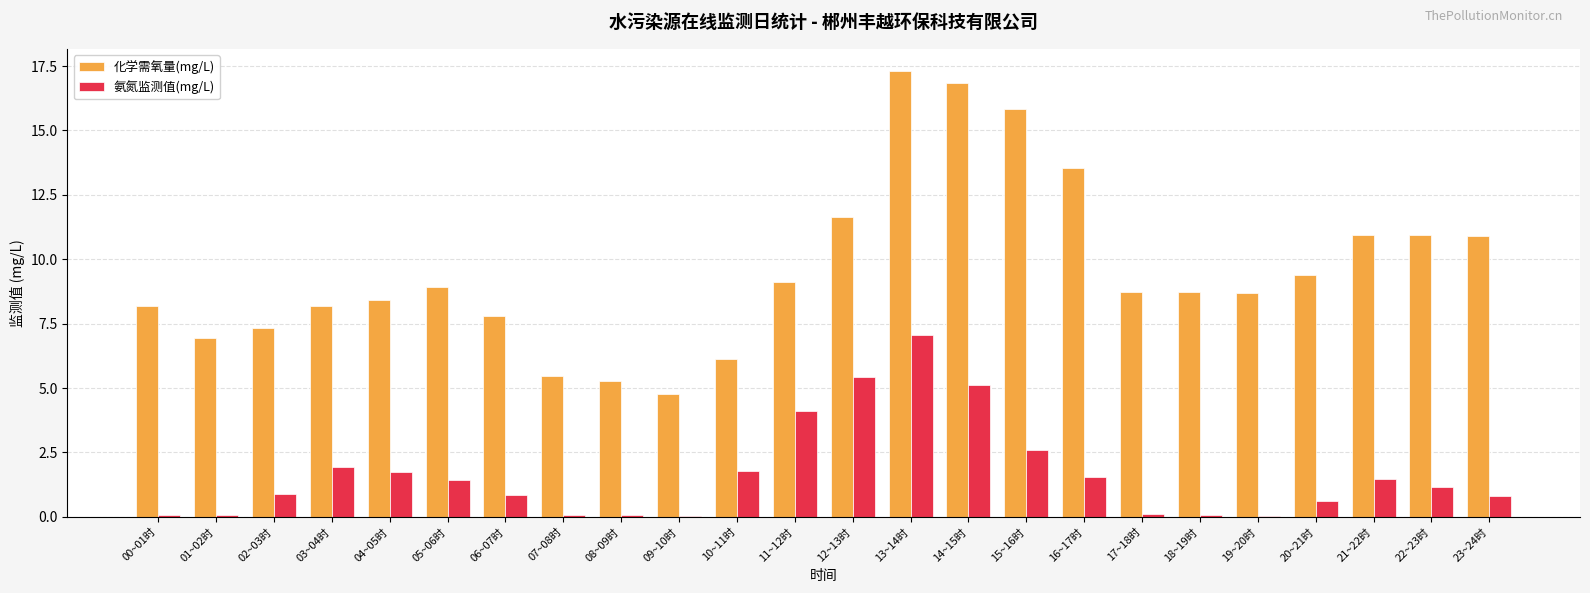

True or false: 氨氮监测值(mg/L) has a value of 7.8 at 14~15时.

False